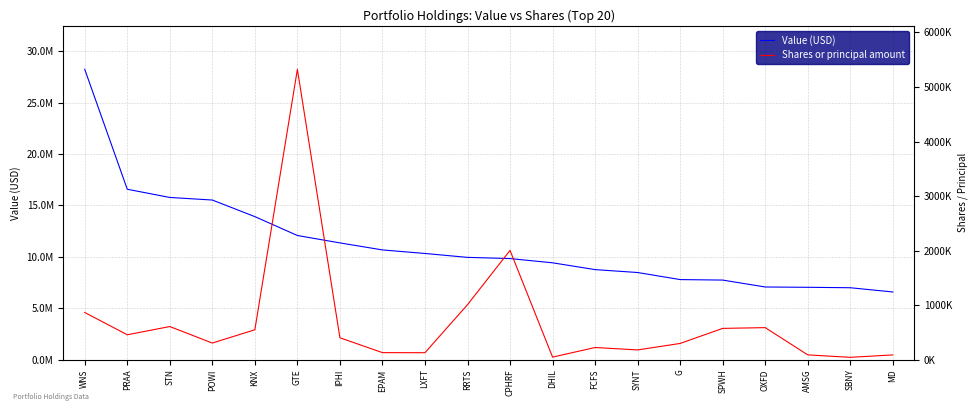

What are all the series names shown in the legend?

Value (USD), Shares or principal amount